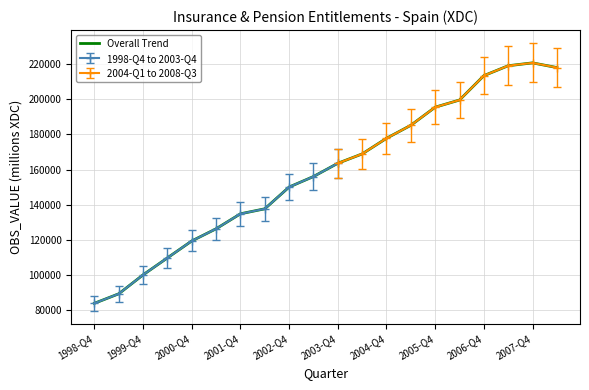

Which category has the lowest value in the Overall Trend series?

1998-Q4